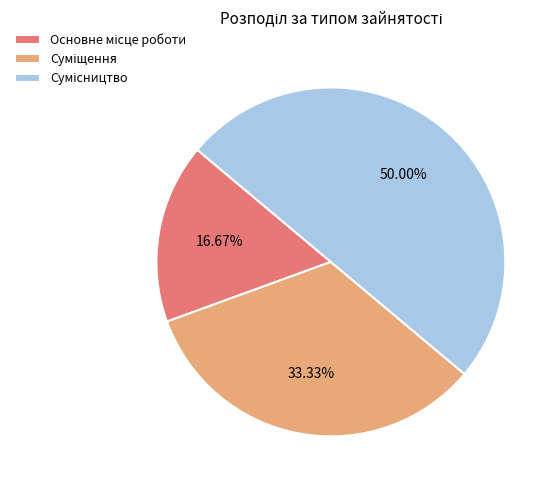

Is it true that Суміщення is 22% of the pie?

False